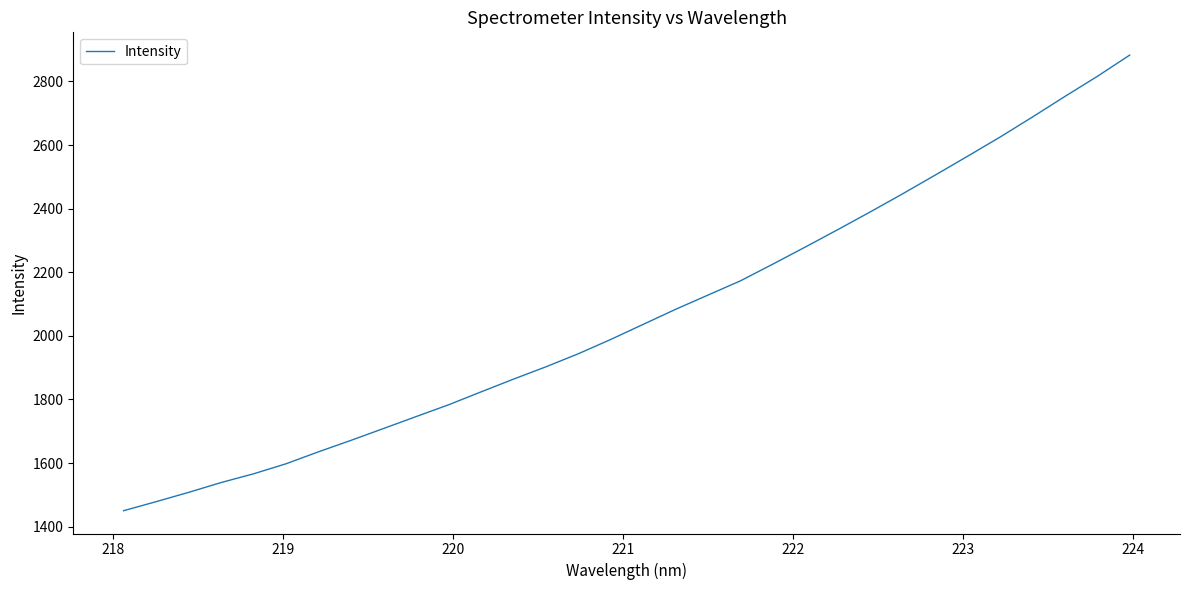

What is the difference between the maximum and minimum values?

1432.7